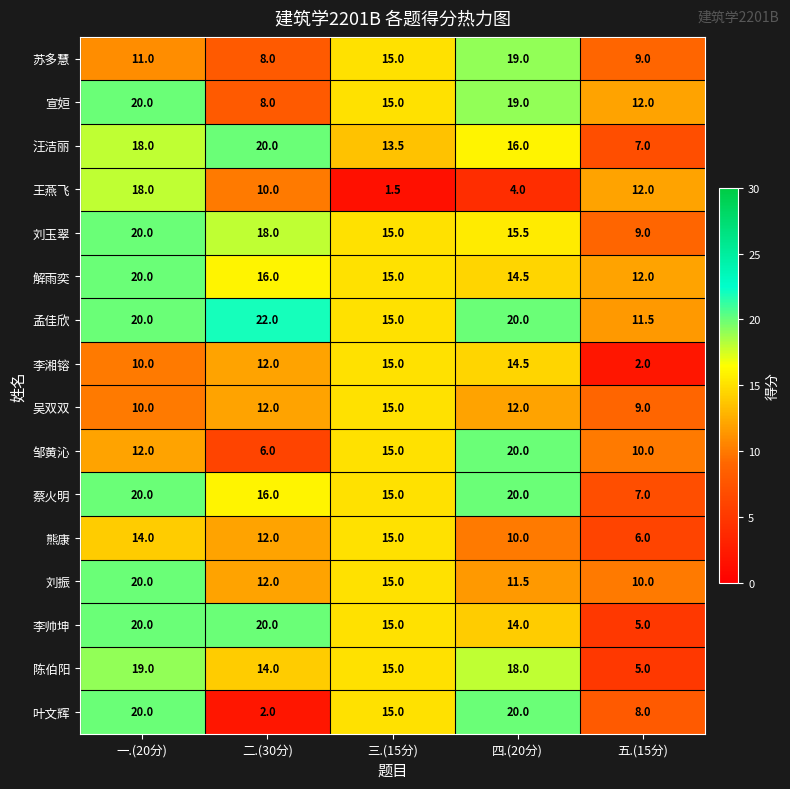

What is the approximate value of 吴双双 at 三.(15分)?

15.0